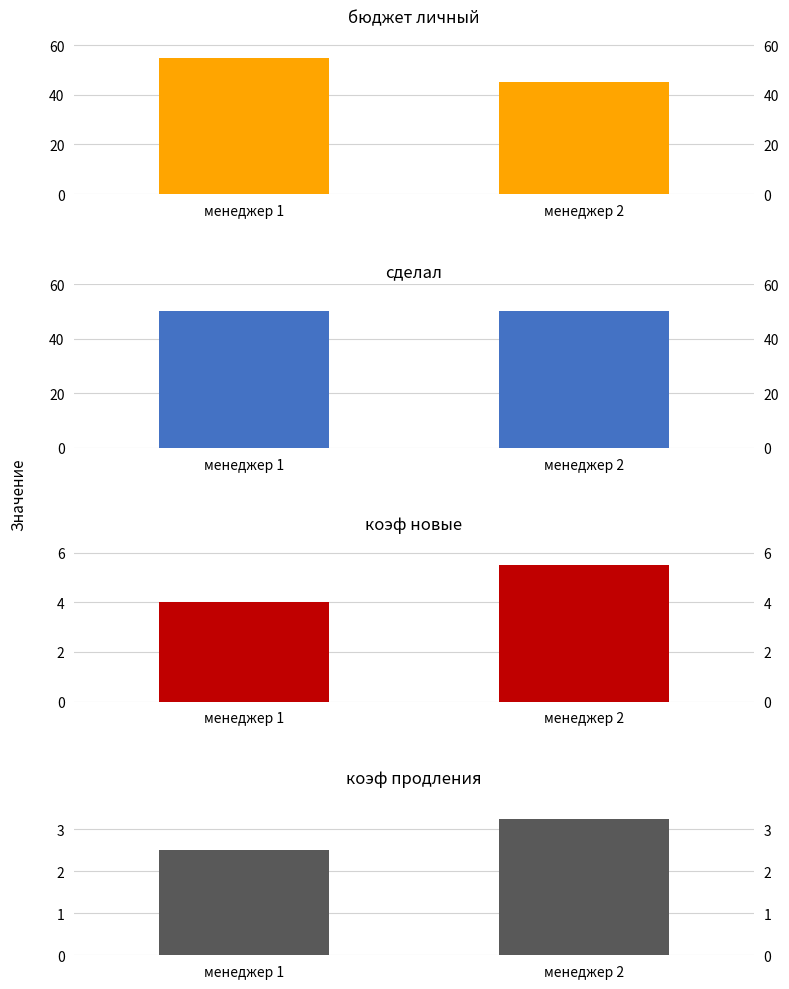

Which label corresponds to the largest value in the chart?

менеджер 1